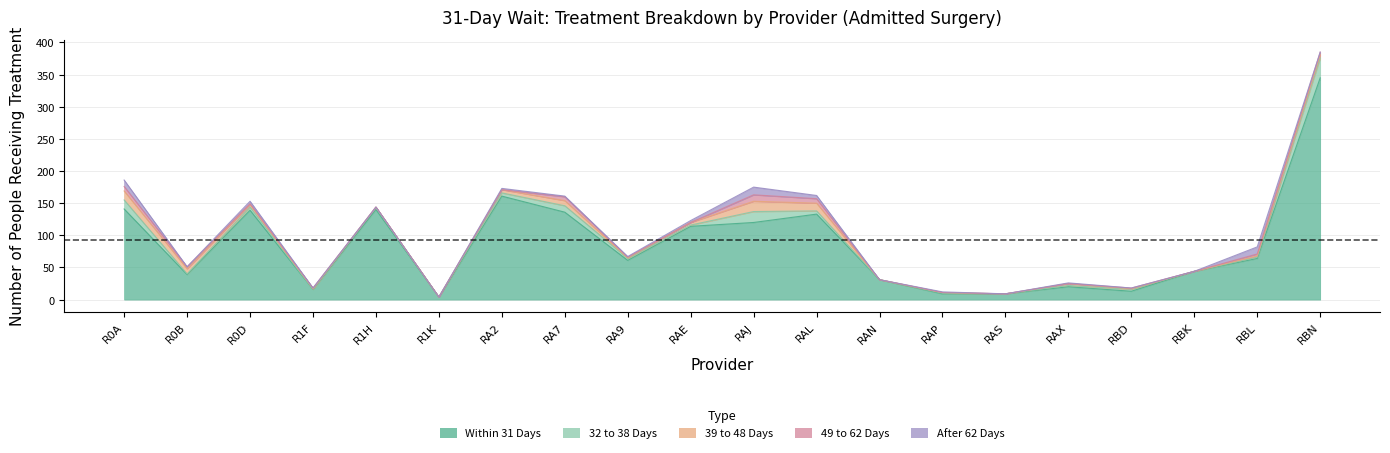

What is the value of the Within 31 Days point at the 17th from the left?

13